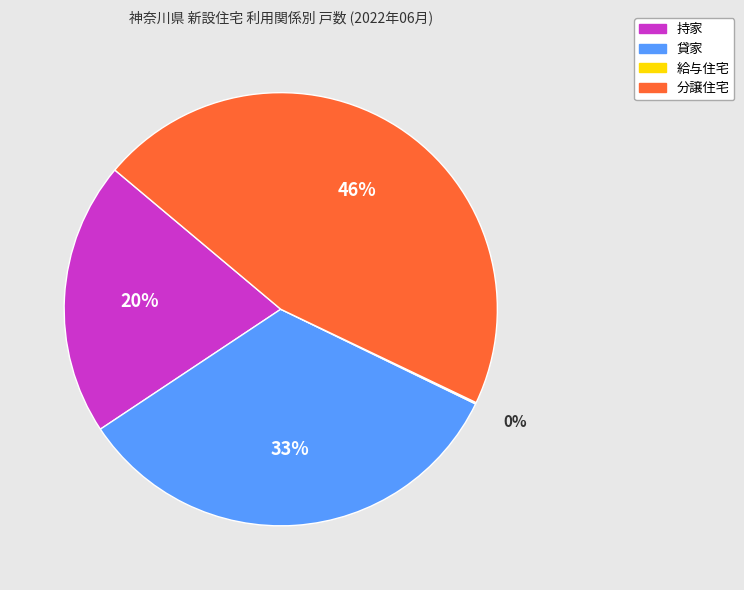

Is there a majority slice in this chart?

No